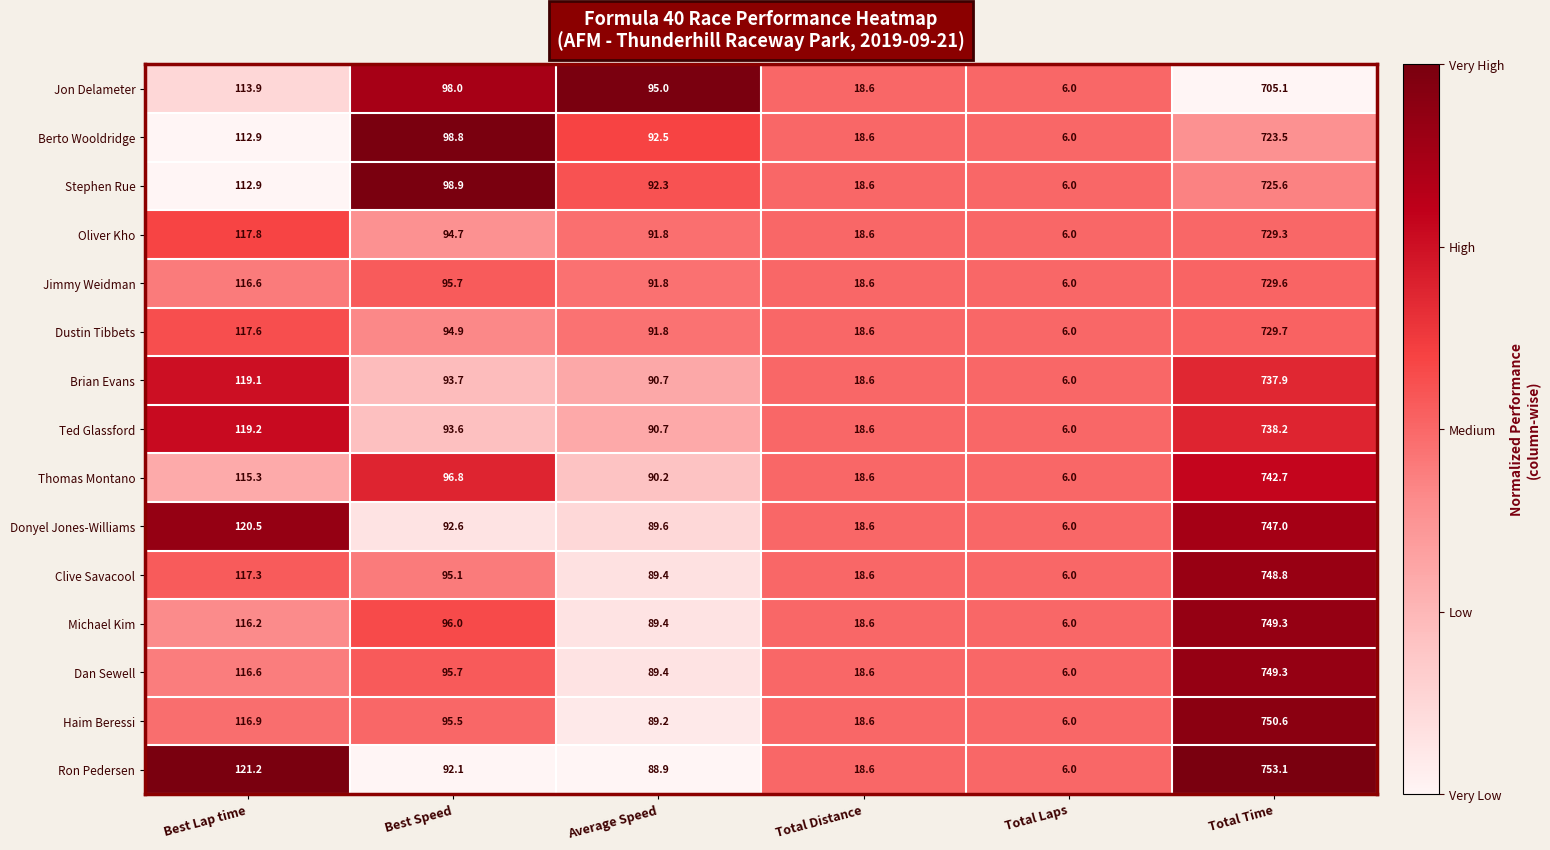

Is the value of Thomas Montano at Average Speed greater than the value of Clive Savacool at Best Speed?

No